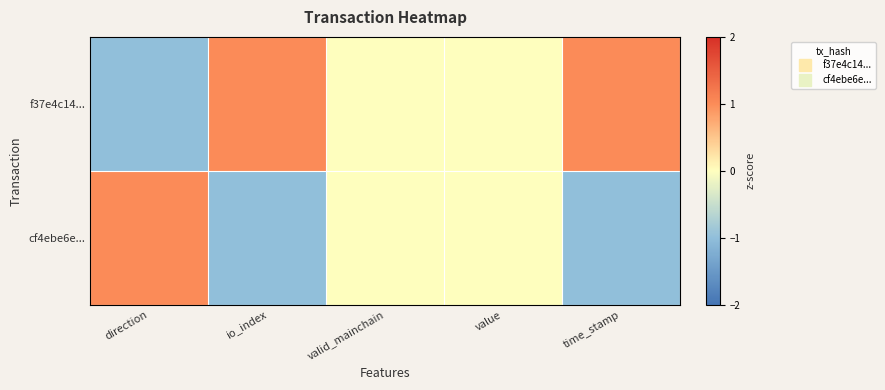

Rank the series by their average value, from highest to lowest.

f37e4c14..., cf4ebe6e...